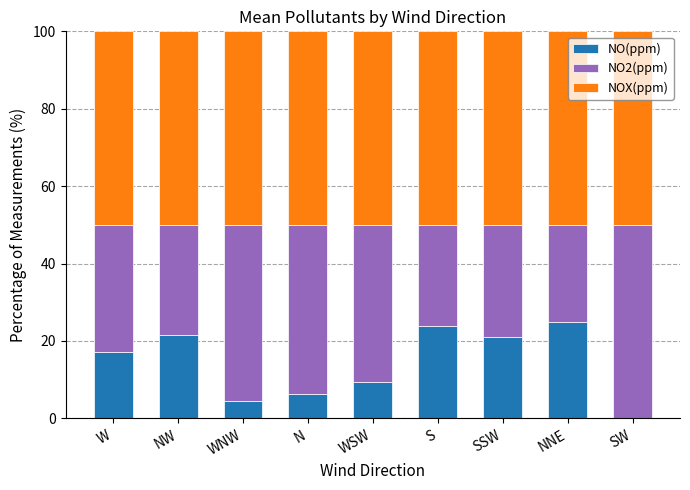

What is the sum of the NO(ppm) values at SSW and N?

27.3